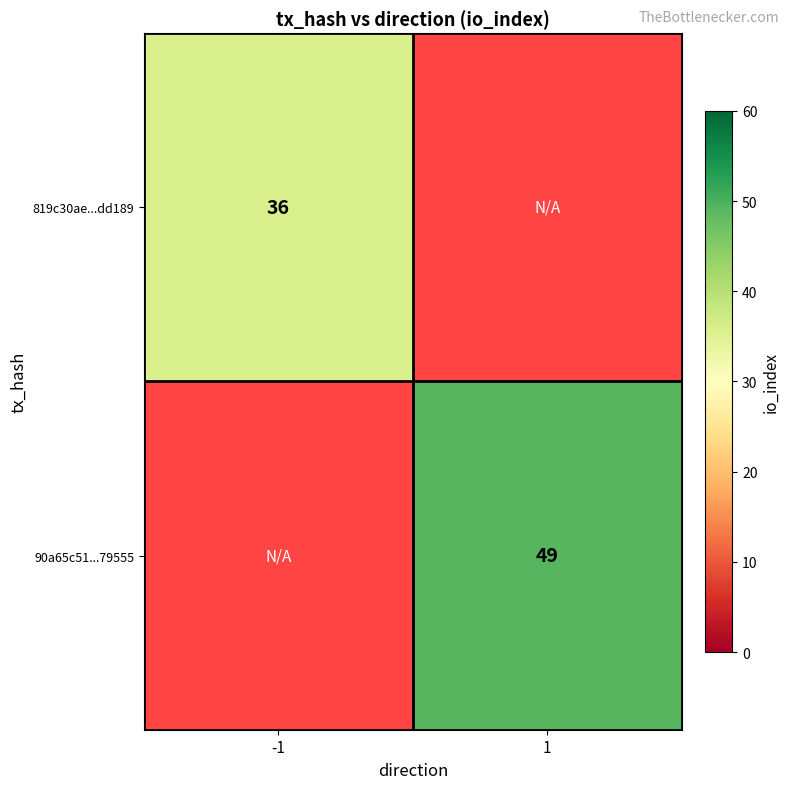

True or false: 819c30ae...dd189 has a value of 36 at -1.

True